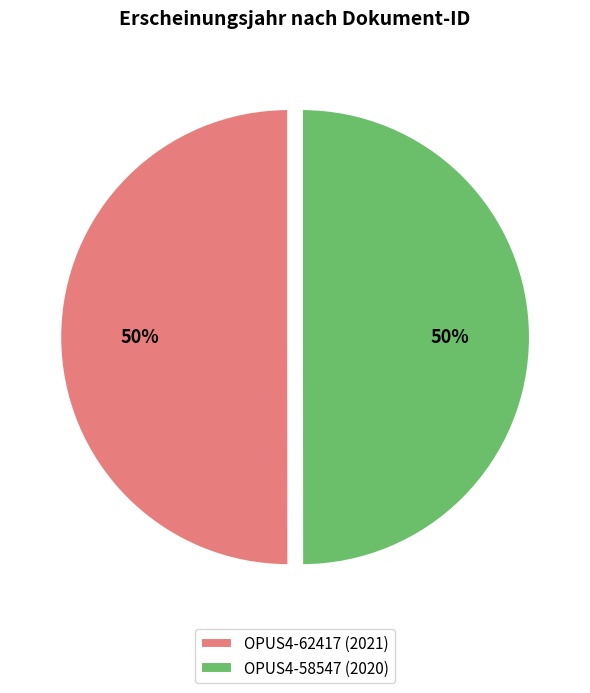

The OPUS4-62417 (2021) slice represents 42% of the pie. True or false?

False